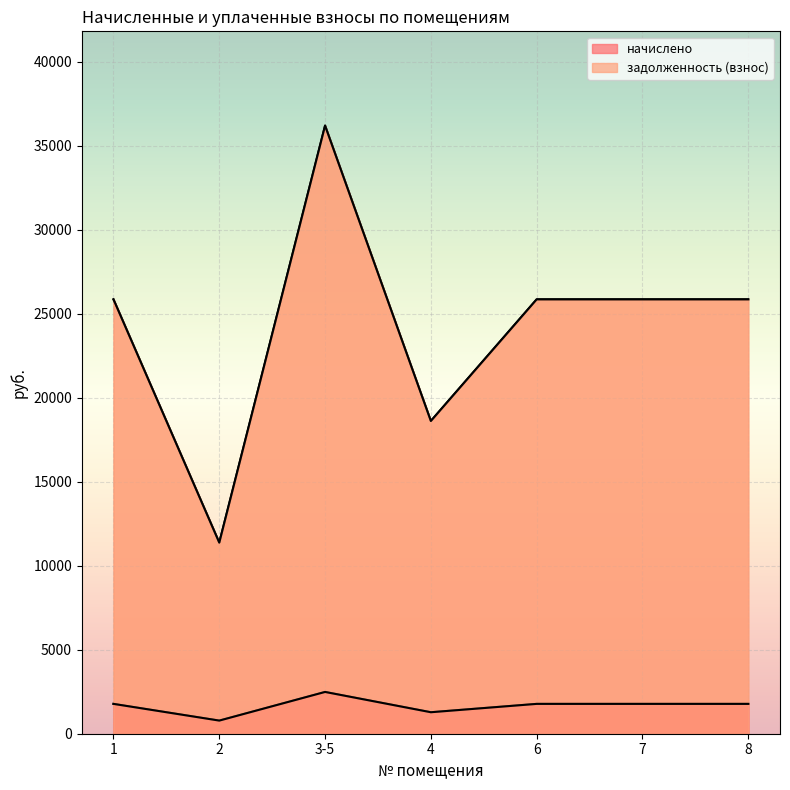

Reading right to left, transcribe all the data shown in this chart.

начислено: 8=1776.0	7=1776.0	6=1776.0	4=1278.7	3-5=2486.4	2=781.4	1=1776.0
задолженность (взнос): 8=25854.0	7=25854.0	6=25854.0	4=18614.9	3-5=36195.6	2=11375.8	1=25854.0